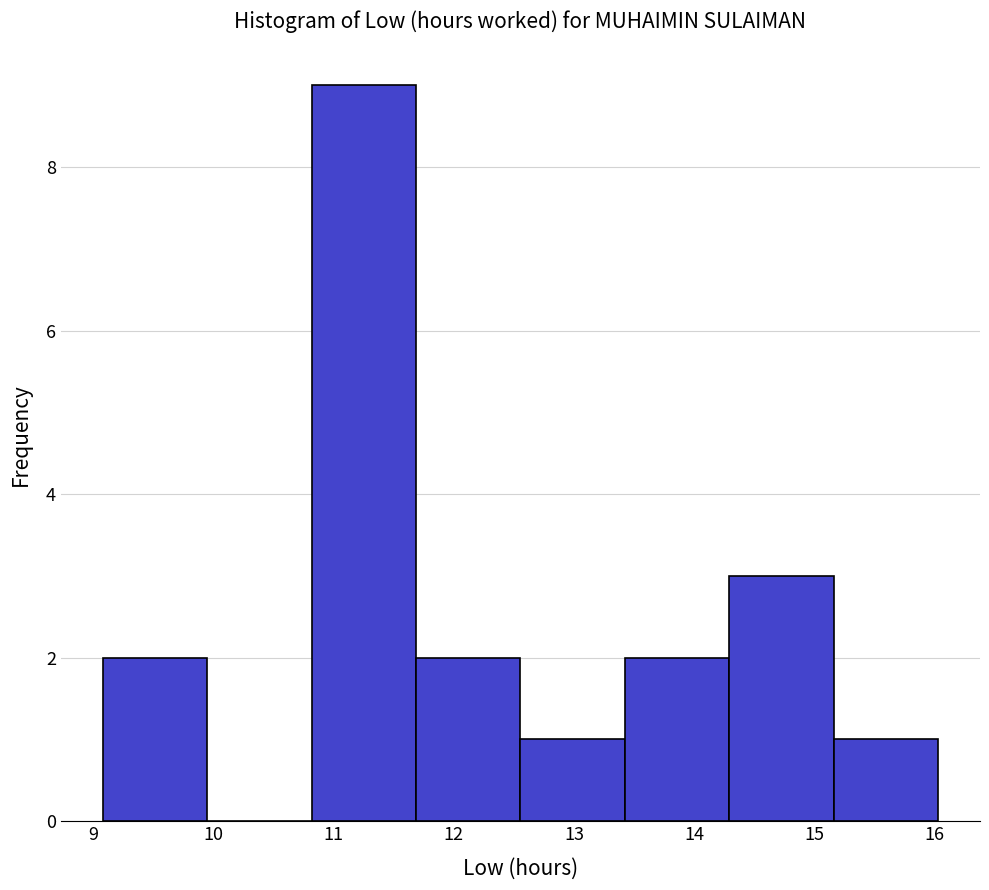

Over which range of the x-axis is the bar tallest?

10.8 to 11.7